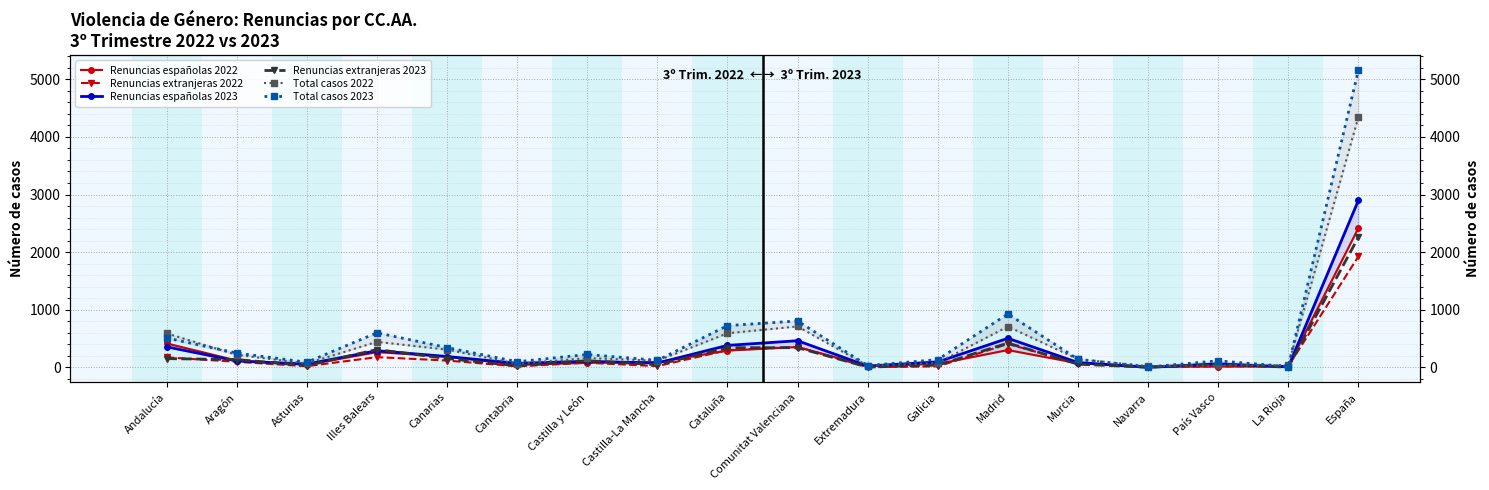

What is the maximum value for Renuncias españolas 2022?

2418